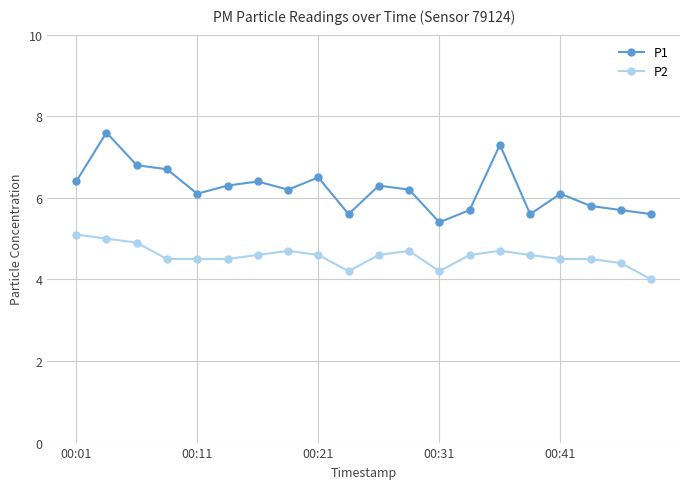

What is the difference between the maximum and minimum values in the P2 series?

1.1